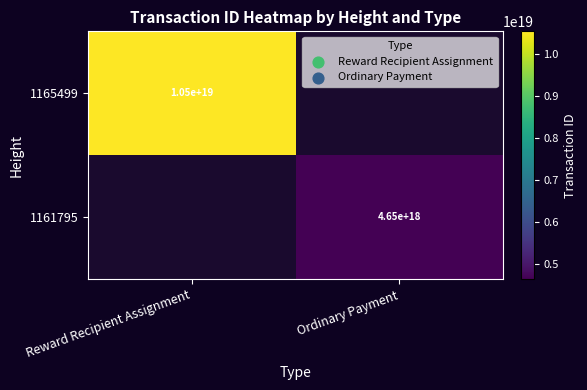

The value of 1165499 at Reward Recipient Assignment is 10500000000000000000. True or false?

True